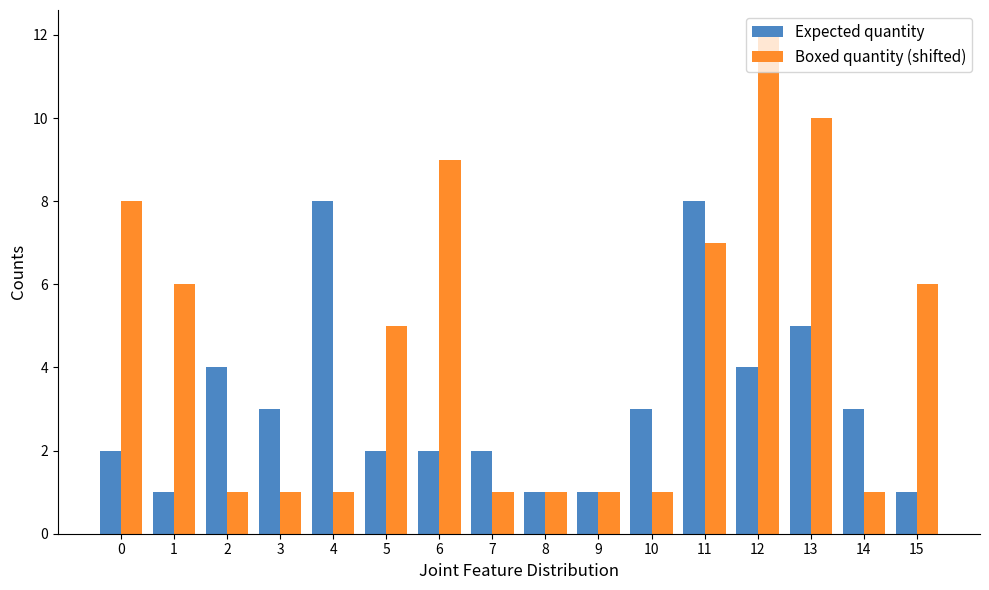

What is the difference between the maximum and minimum values in the Boxed quantity (shifted) series?

11